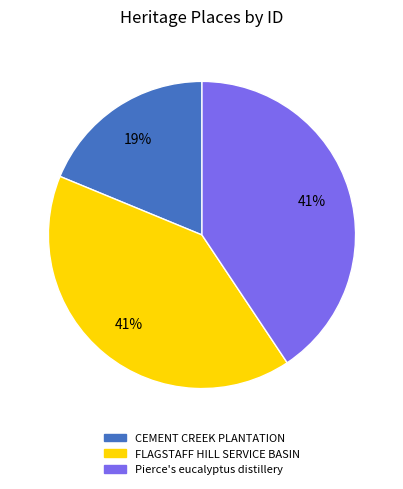

Which category has the smallest portion of the pie?

CEMENT CREEK PLANTATION